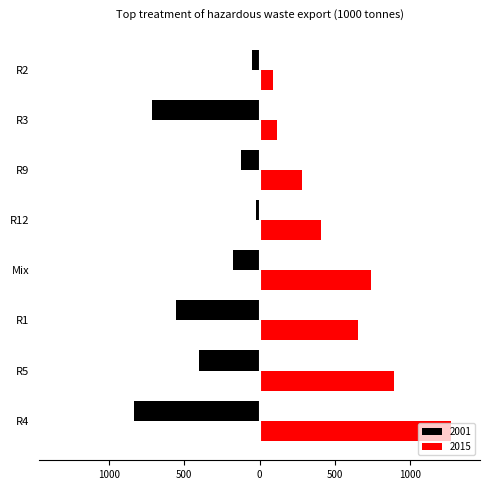

What are all the series names shown in the legend?

2001, 2015